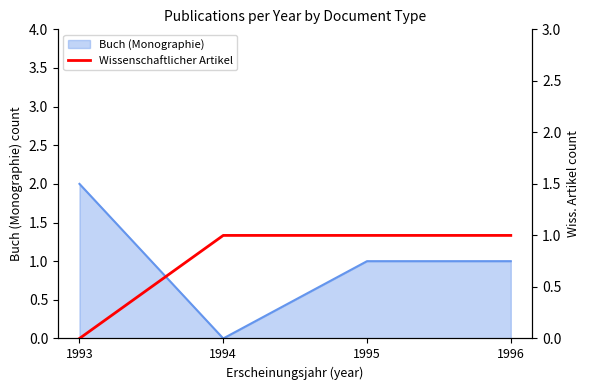

What is the ratio of the value at 1995 to the value at 1996?

1.0